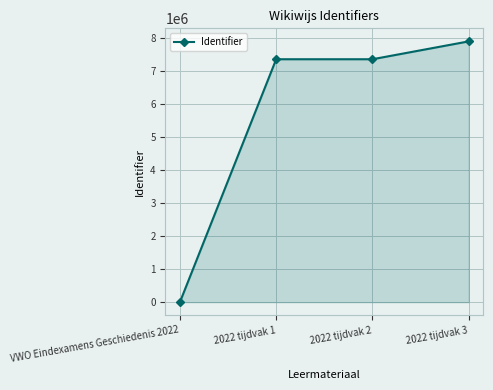

What is the average value?

5642304